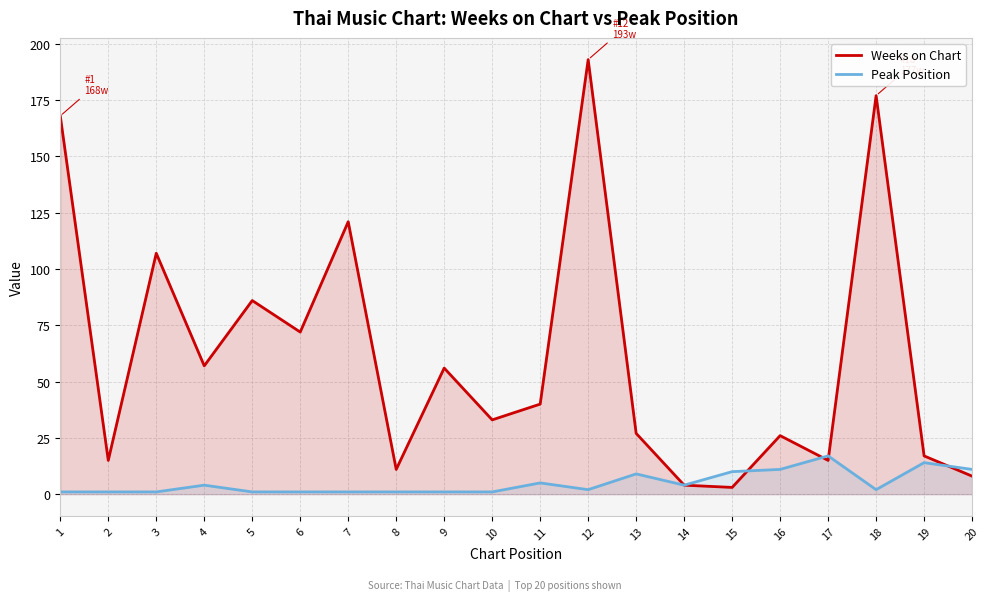

Reading right to left, what are all the values shown in this chart?

Weeks on Chart: 20=8	19=17	18=177	17=15	16=26	15=3	14=4	13=27	12=193	11=40	10=33	9=56	8=11	7=121	6=72	5=86	4=57	3=107	2=15	1=168
Peak Position: 20=11	19=14	18=2	17=17	16=11	15=10	14=4	13=9	12=2	11=5	10=1	9=1	8=1	7=1	6=1	5=1	4=4	3=1	2=1	1=1